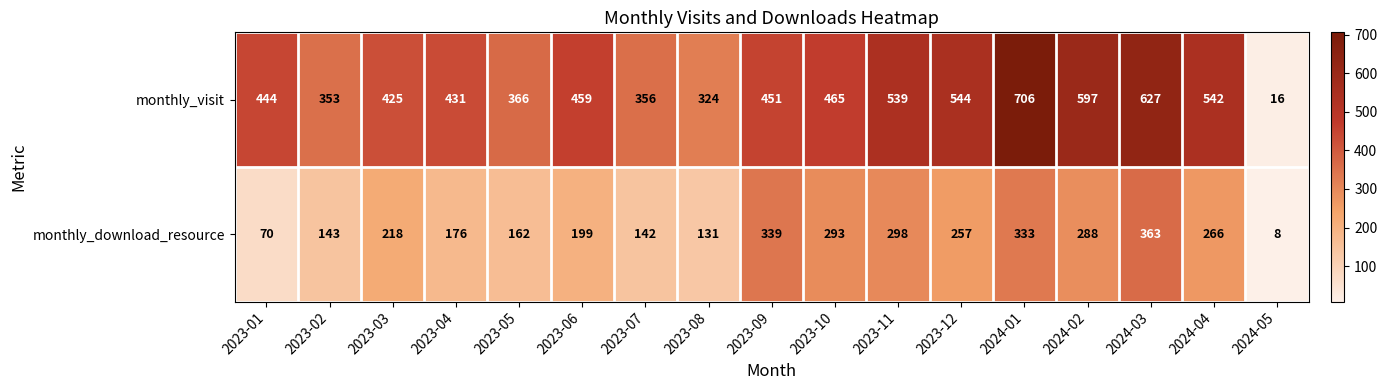

The monthly_visit series shows 652 at 2023-04. True or false?

False